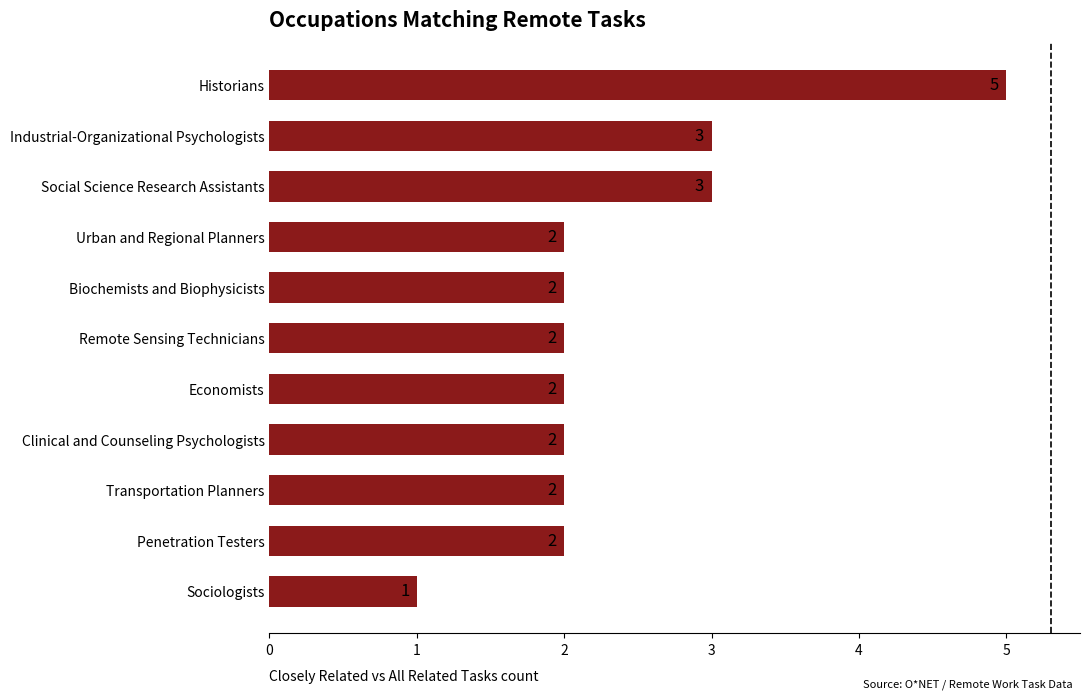

What is the difference between the maximum and minimum values?

4